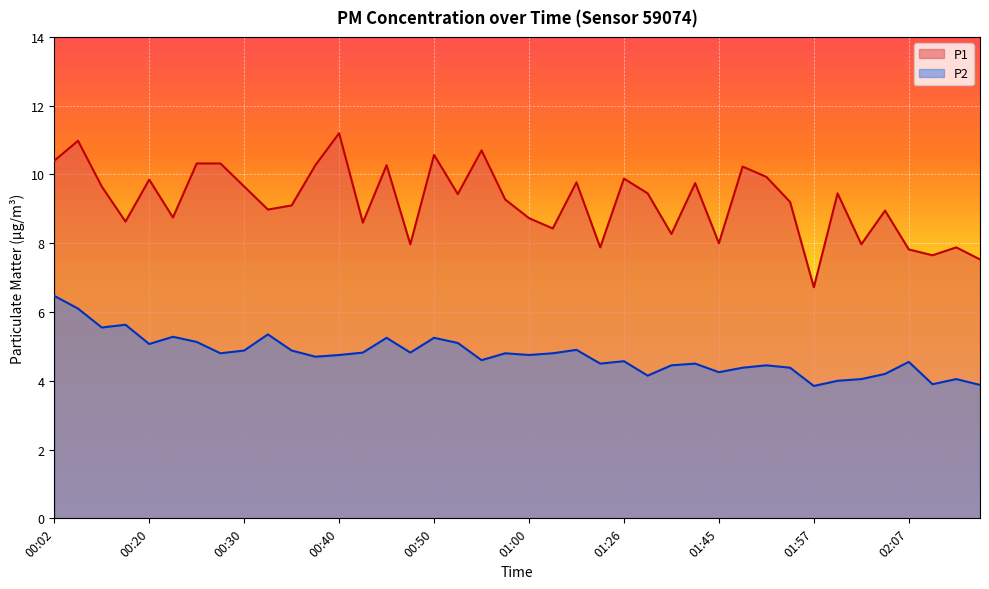

Is it true that P2 equals 4.0 at 02:00?

True